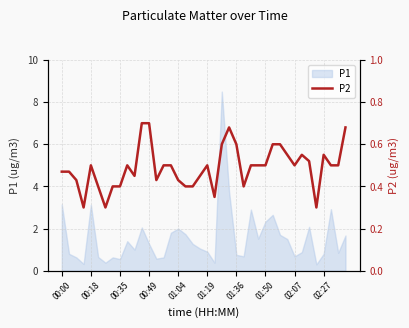

The P1 series shows 1.3 at 00:49. True or false?

True